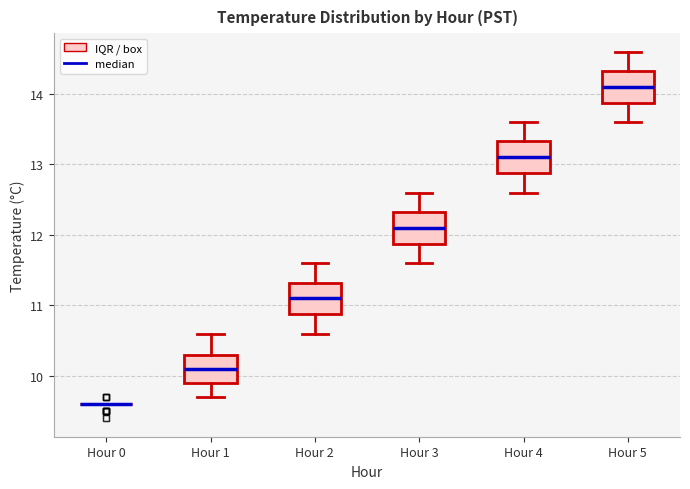

Reading left to right, transcribe this box plot: for each box, give where its median line is, the range the box spans, and where its two whiskers end, as read against the y-axis. The values are not printed on the chart, so give them approximately, as read against the axis.

Hour 0: box collapsed to a line at 9.6, whiskers 9.6 to 9.6
Hour 1: median 10.1, box 9.9 to 10.3, whiskers 9.7 to 10.6
Hour 2: median 11.1, box 10.9 to 11.3, whiskers 10.6 to 11.6
Hour 3: median 12.1, box 11.9 to 12.3, whiskers 11.6 to 12.6
Hour 4: median 13.1, box 12.9 to 13.3, whiskers 12.6 to 13.6
Hour 5: median 14.1, box 13.9 to 14.3, whiskers 13.6 to 14.6